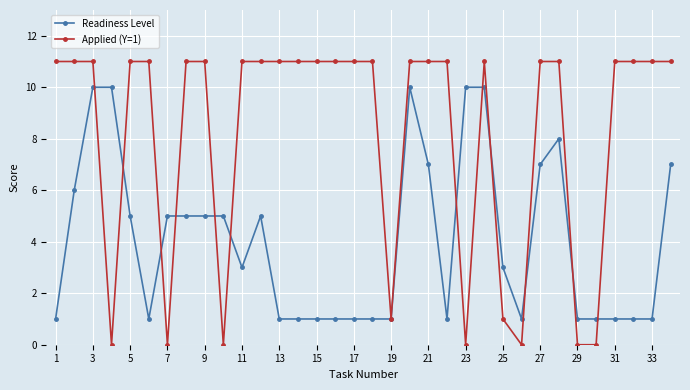

What is the value of the Readiness Level point at the 16th from the left?

1